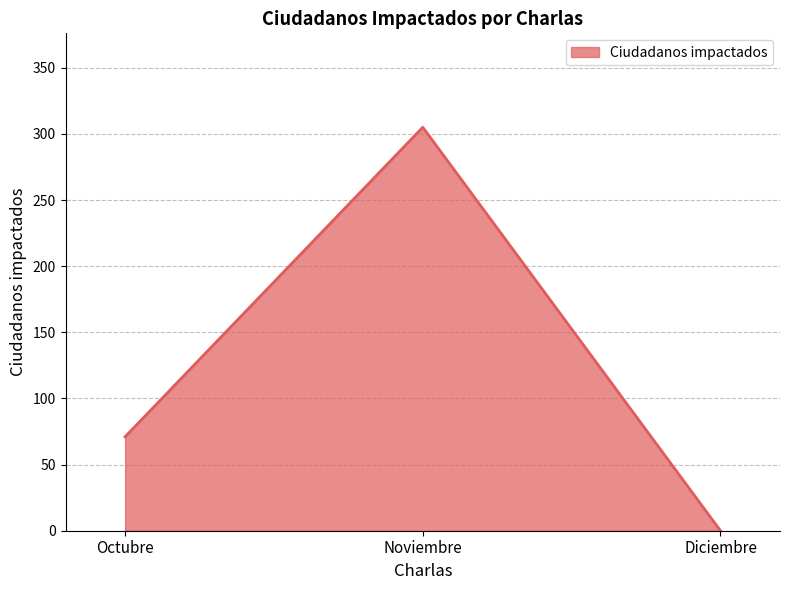

Rank the categories by value from highest to lowest.

Noviembre, Octubre, Diciembre